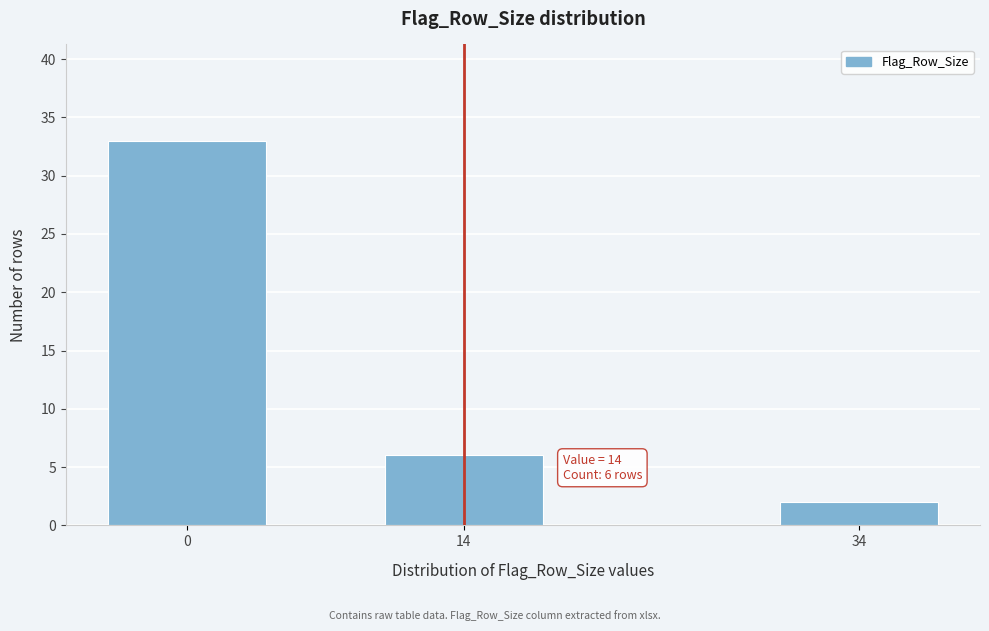

Reading left to right, extract all data points from this chart.

0=33	14=6	34=2